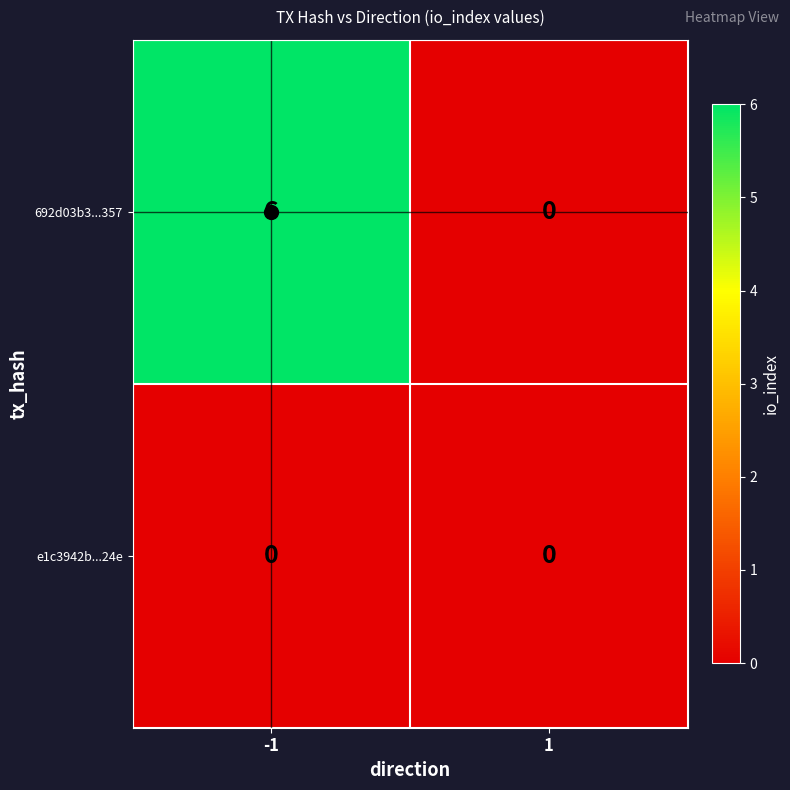

Rank the series by their maximum value, from lowest to highest.

e1c3942b...24e, 692d03b3...357